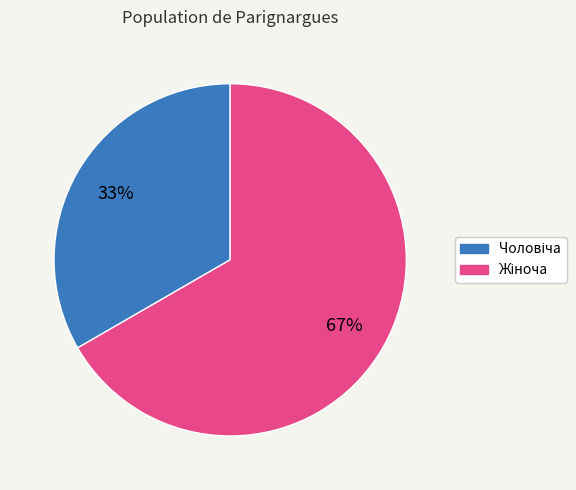

Is there a majority slice in this chart?

Yes